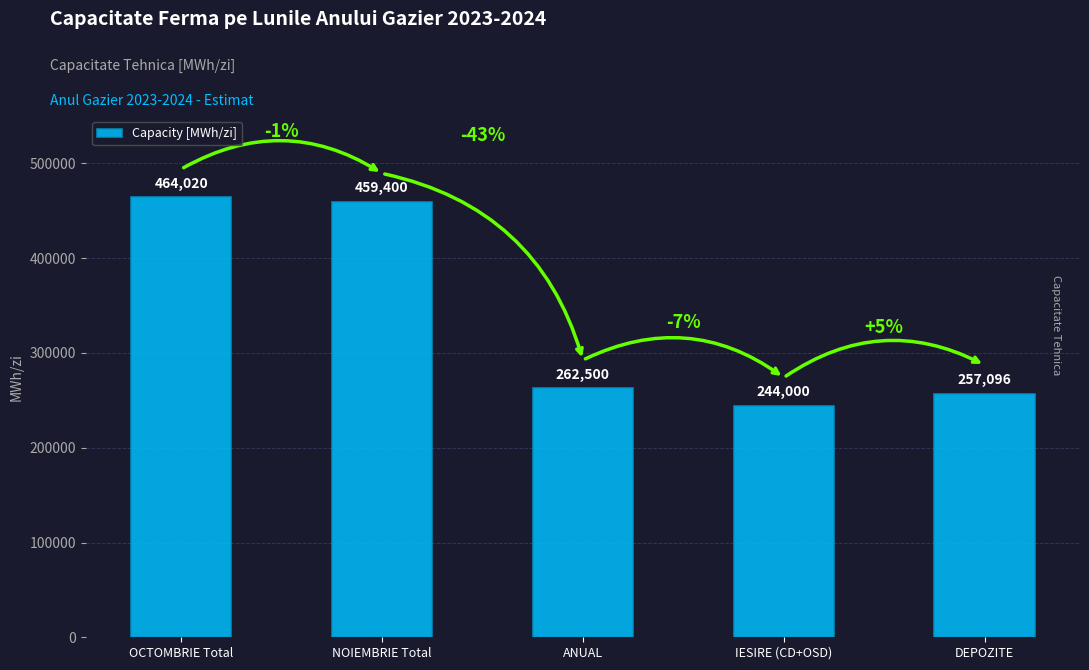

What is the difference between the second highest and minimum values?

215400